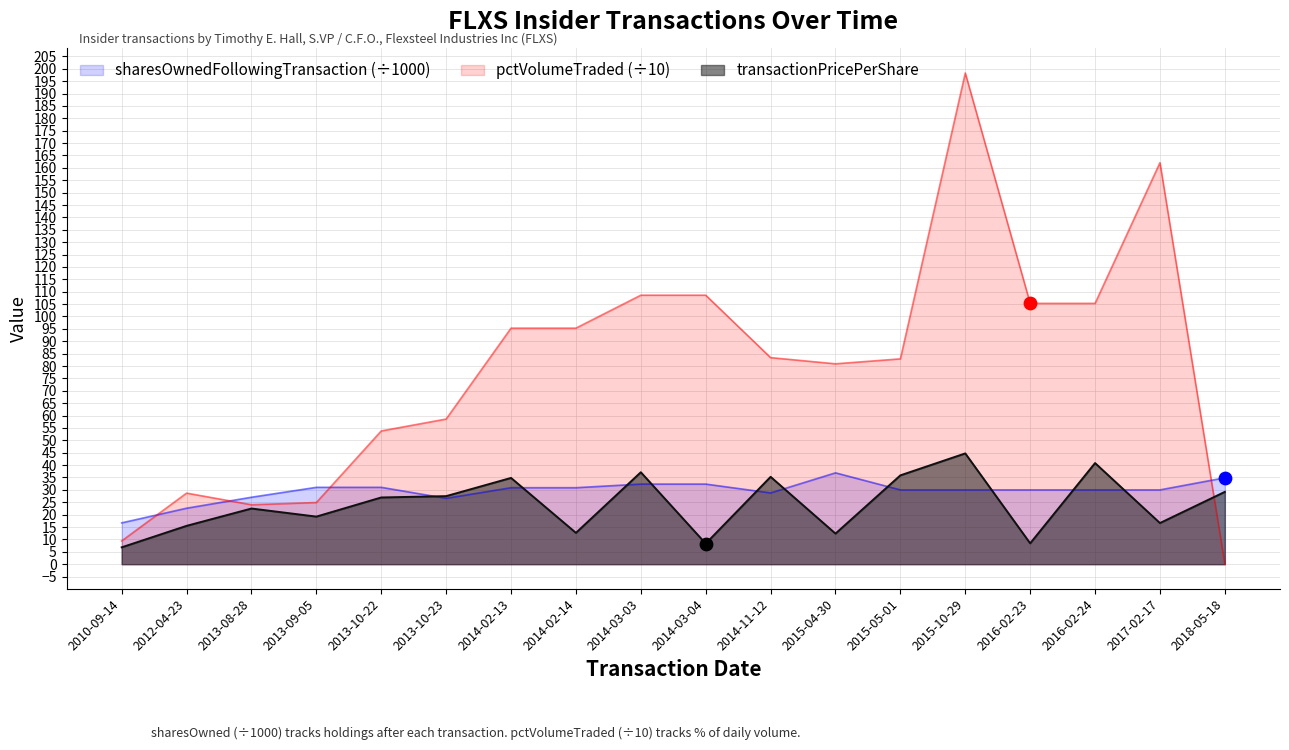

Which series reaches the maximum Y coordinate?

pctVolumeTraded